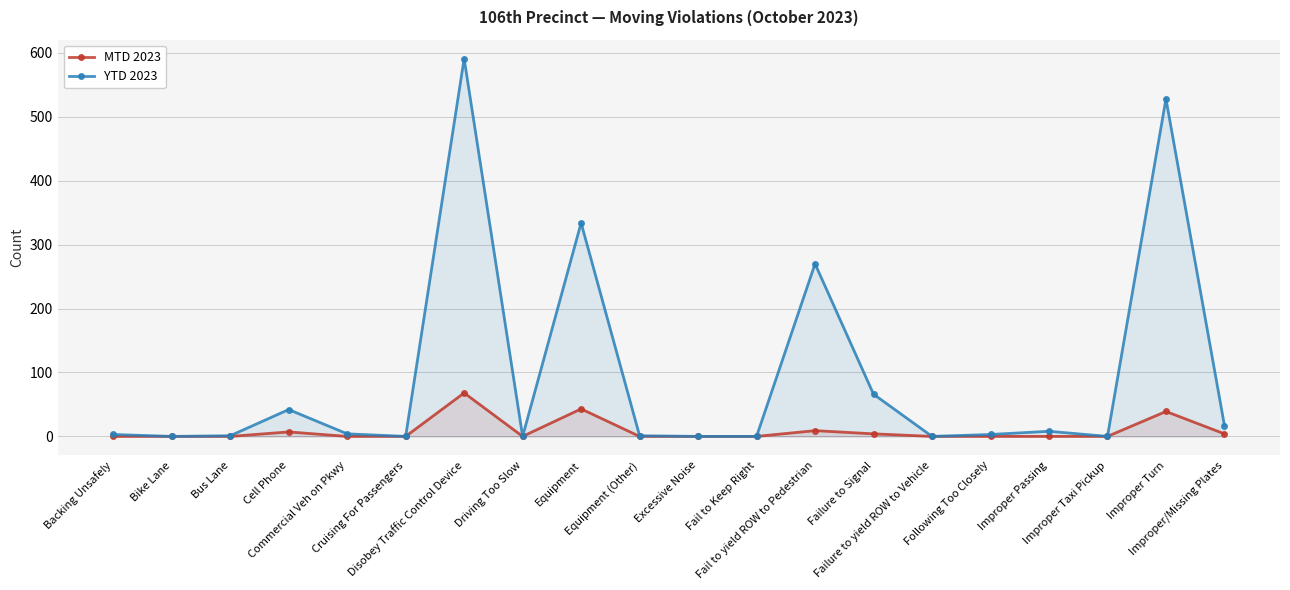

Between Improper Passing and Excessive Noise, which is larger?

Improper Passing